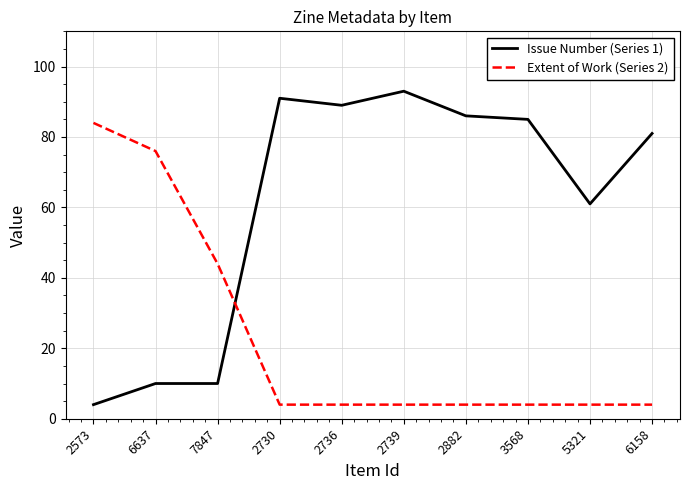

What position from the right is 2573?

10